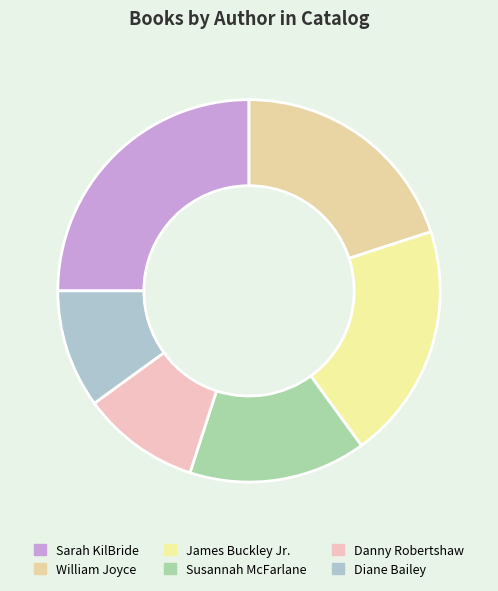

How many segments does this pie chart have?

6